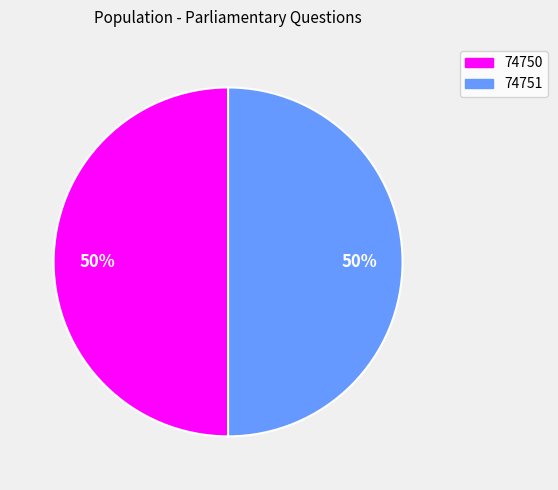

The 74751 slice represents 50% of the pie. True or false?

True